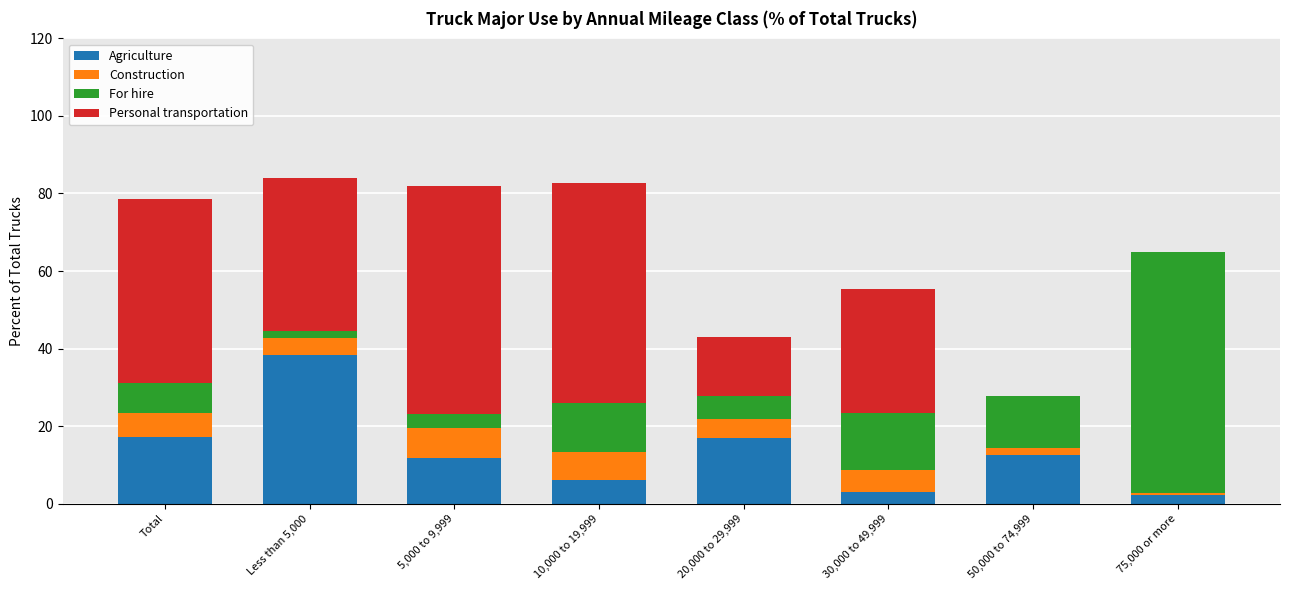

Is it true that Agriculture equals 17.2 at Total?

True